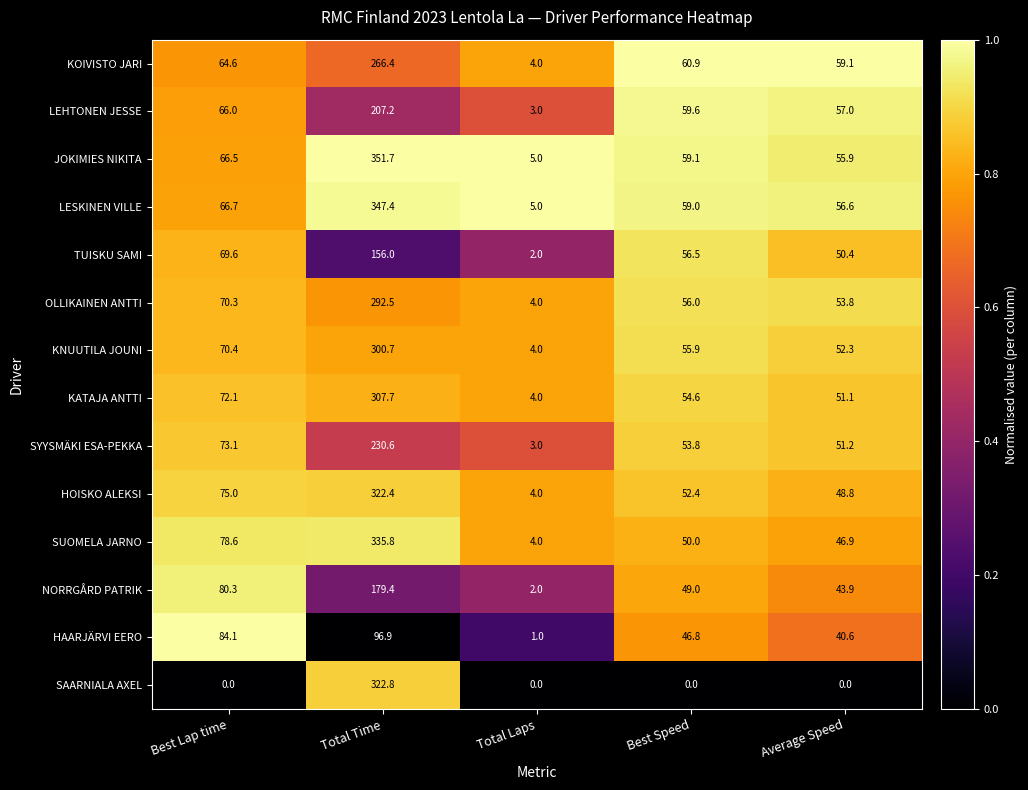

Where does the JOKIMIES NIKITA series first go above 59?

Best Lap time